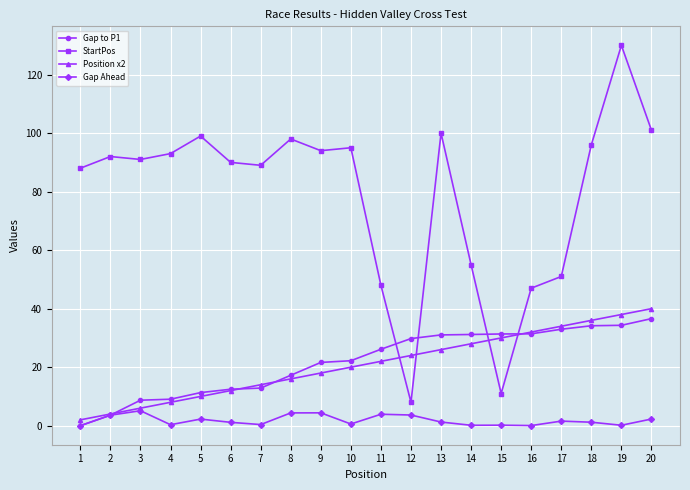

True or false: Gap to P1 has a value of 22.2 at 19.

False